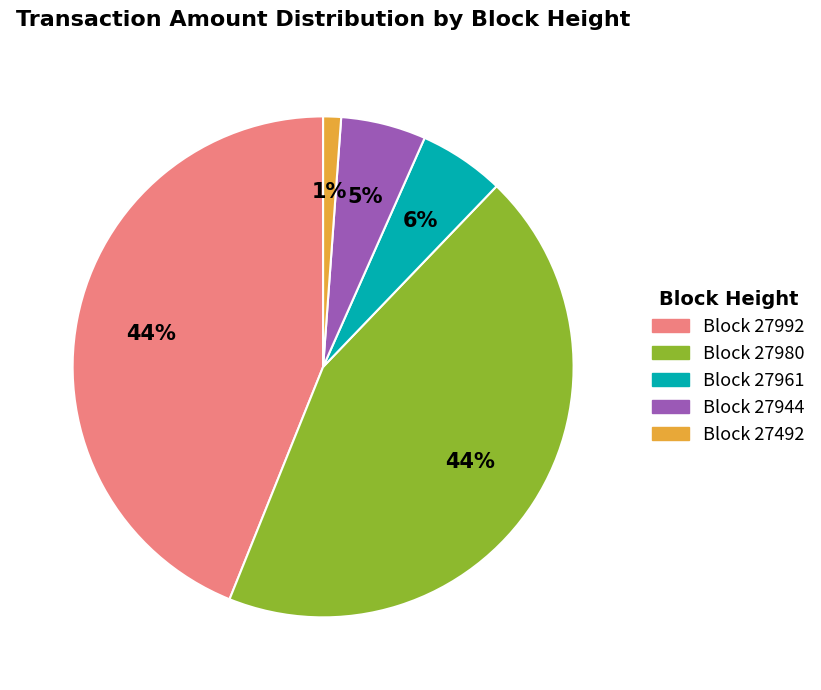

To the nearest percent, what is the average slice percentage?

20%